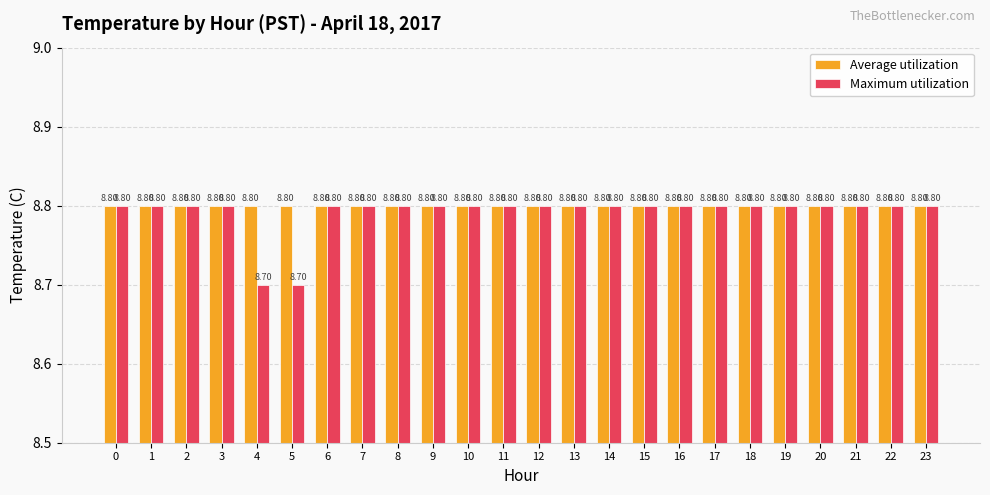

Is it true that Average utilization equals 4.7 at 6?

False